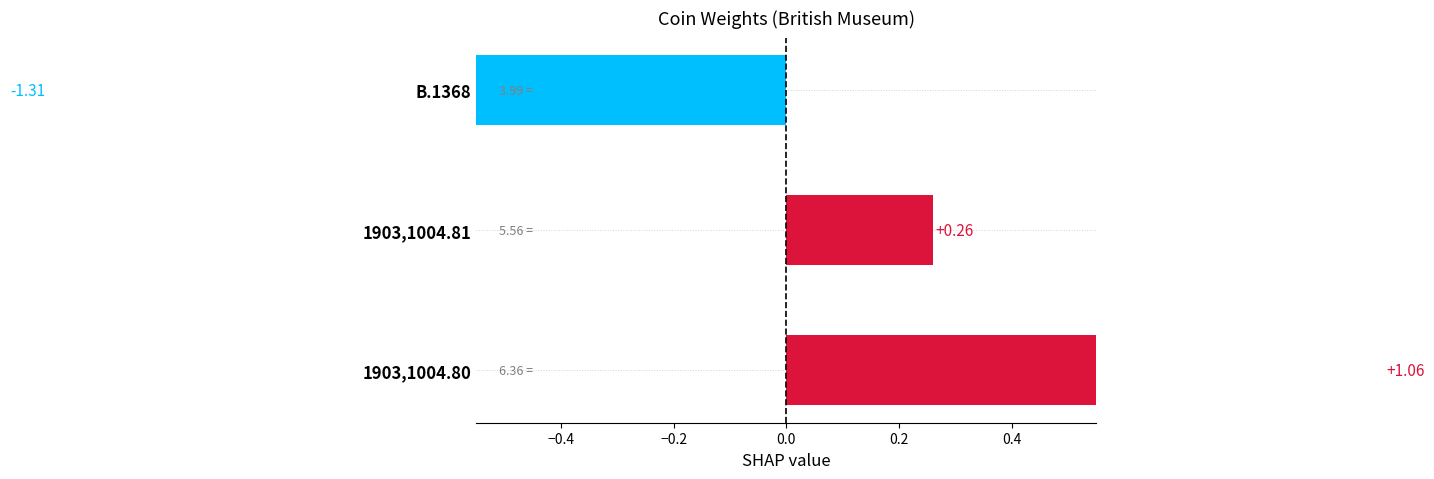

How many values are below zero?

1